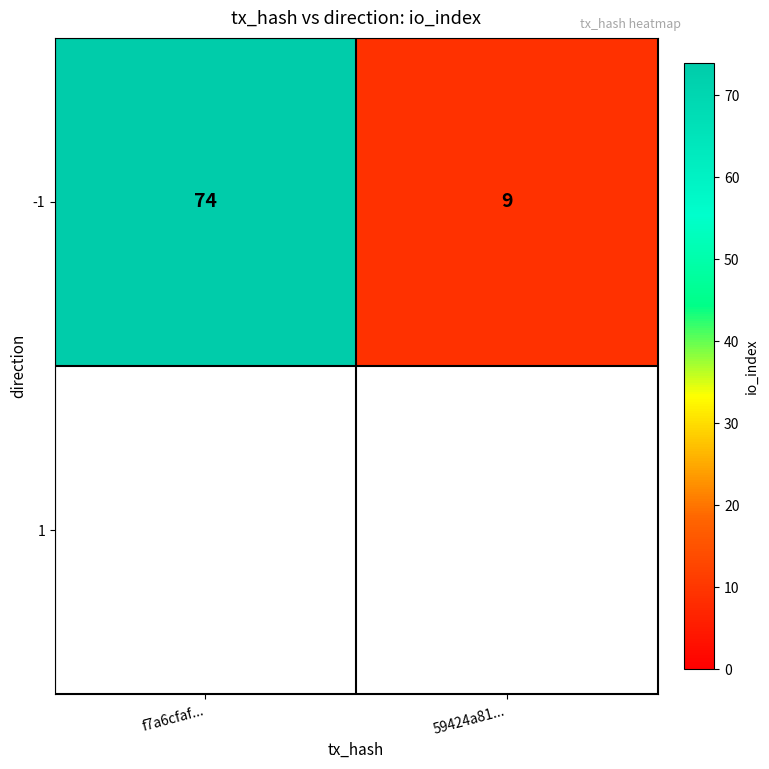

Reading left to right, list all the values displayed in this chart.

f7a6cfaf...=74	59424a81...=9